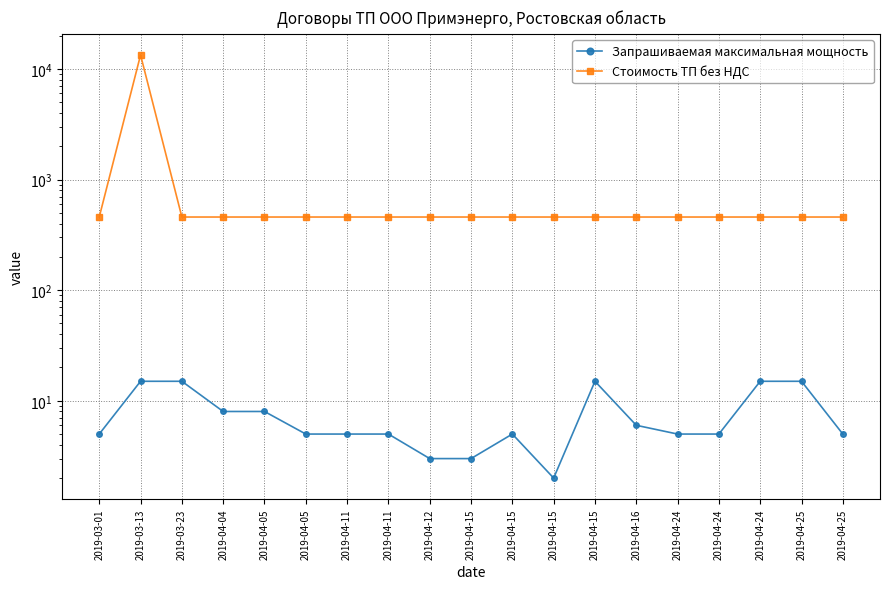

At which category is the sum across all series the highest?

2019-03-13